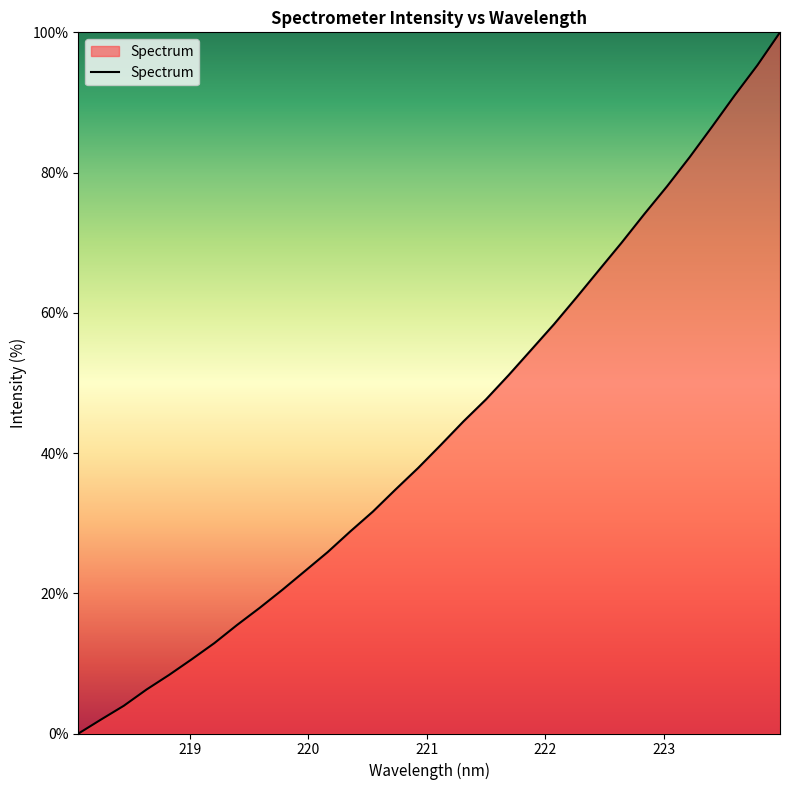

Does the chart have visible grid lines?

No